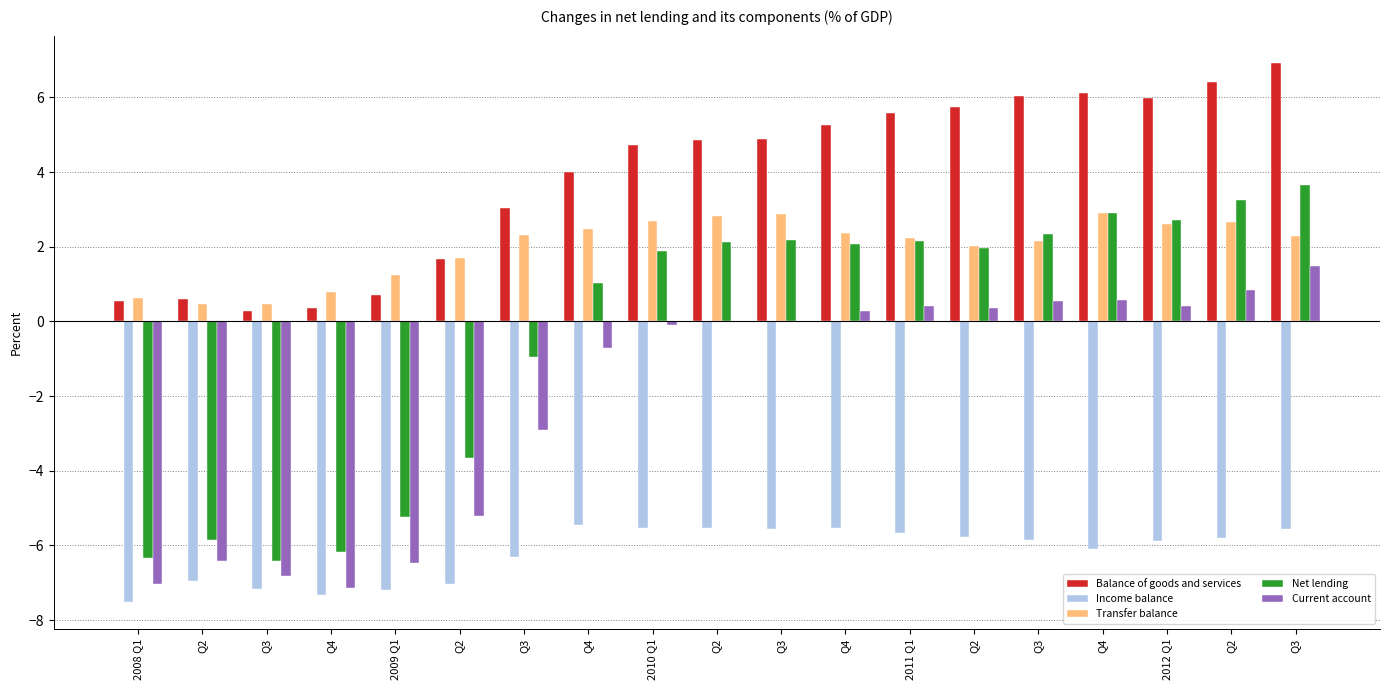

How many series are shown in this chart?

5